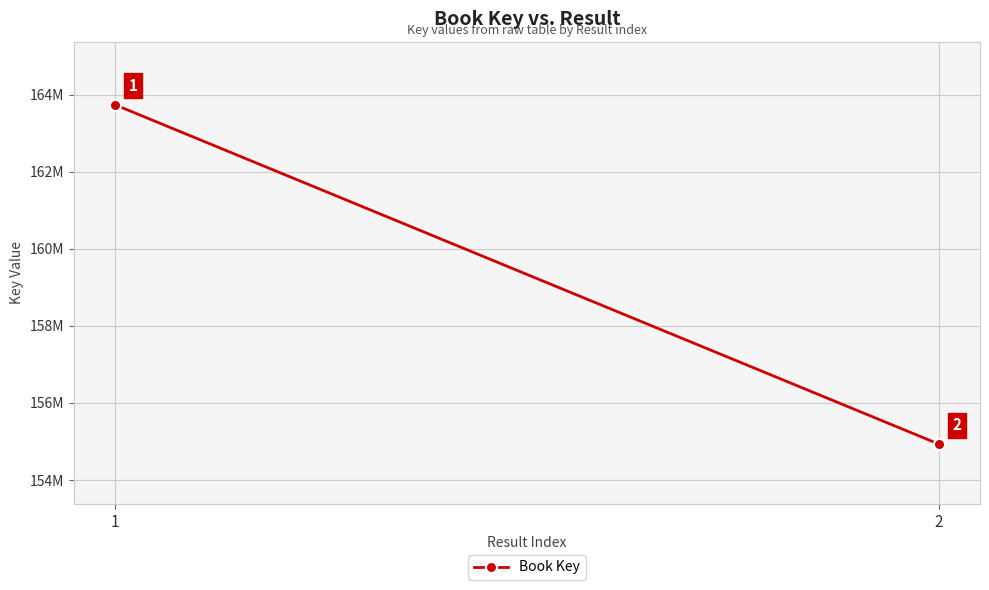

What is the value of the 2nd point from the left?

154932679